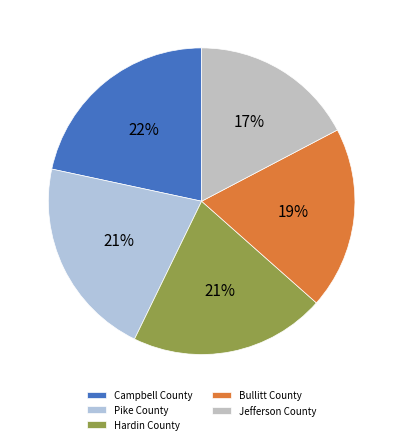

How many slices are in this pie chart?

5